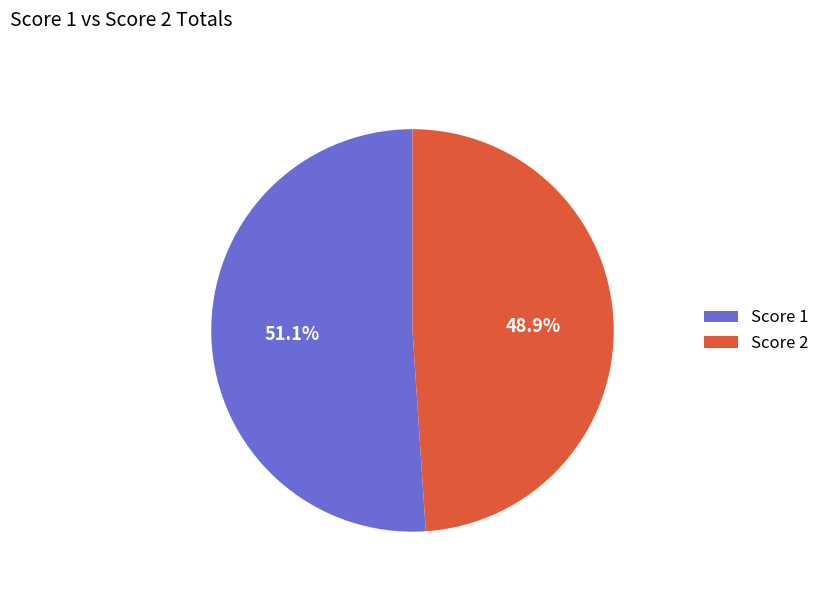

Combined, do Score 1 and Score 2 account for over 50%?

Yes